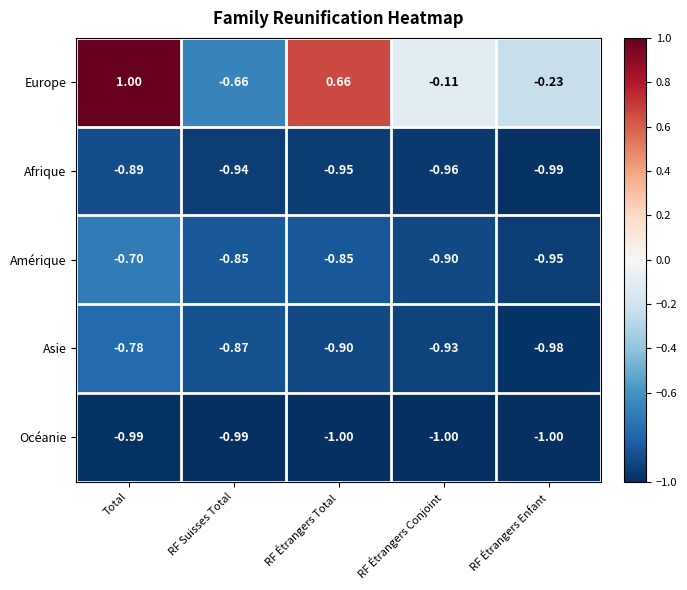

Which category has the lowest value in the Europe series?

RF Suisses Total